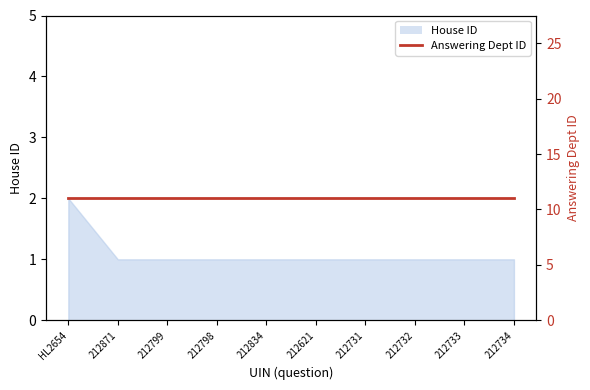

Is it true that the value at 212731 is 1?

False